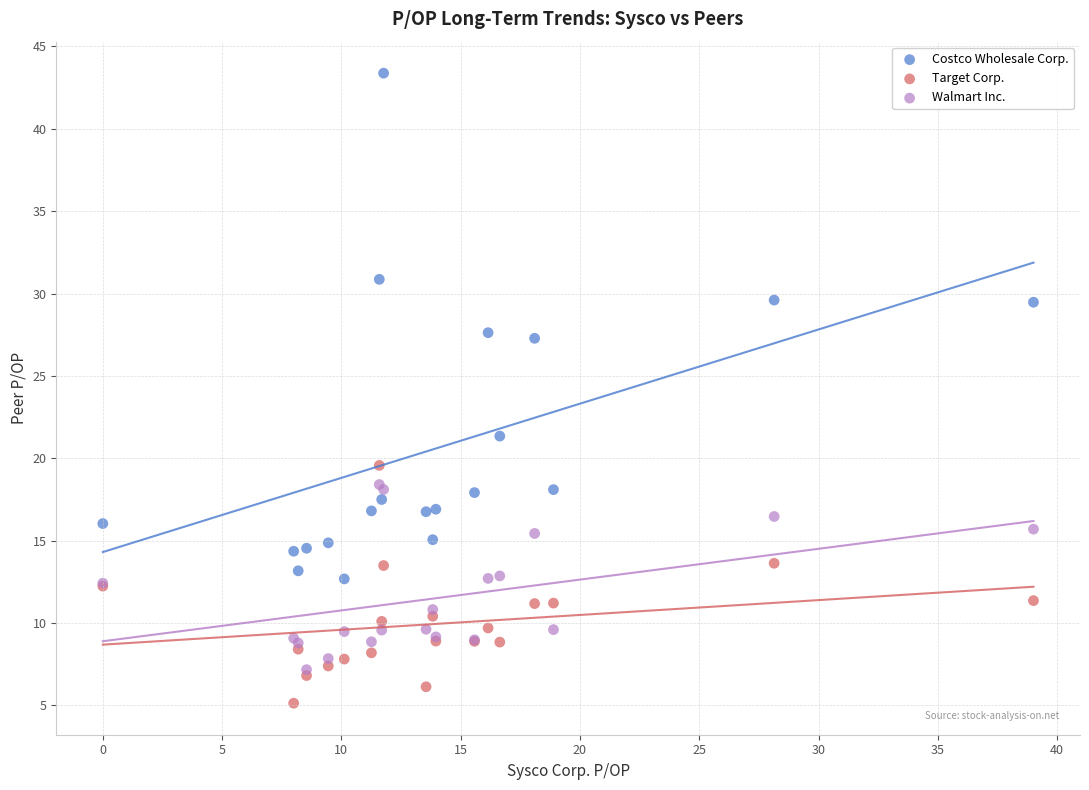

Across all series, what Y value is closest to 24?

21.3